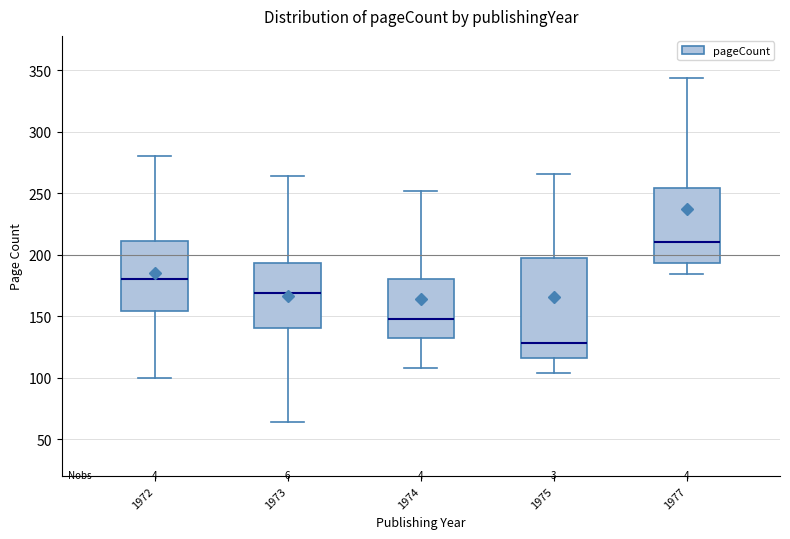

Which box has the highest median line?

1977